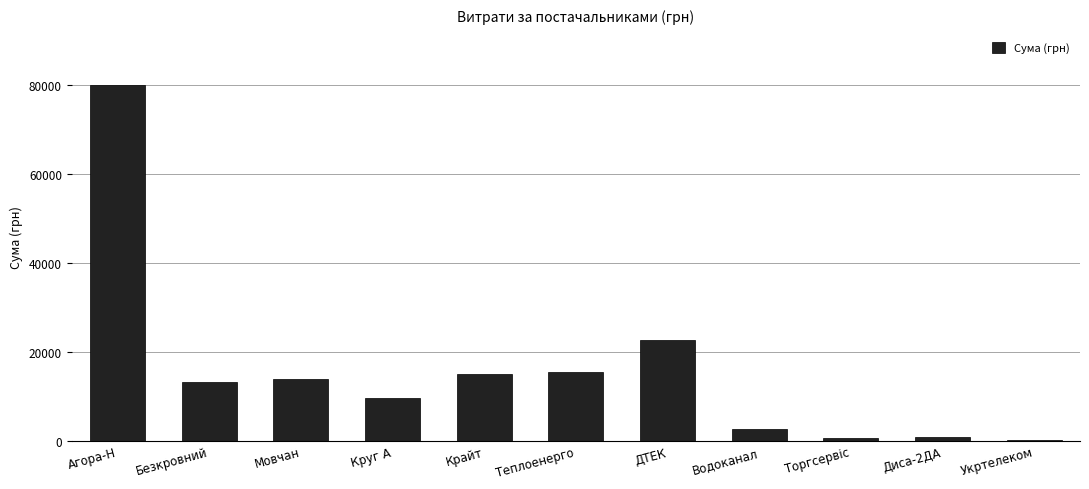

Read the value at ДТЕК.

22733.0